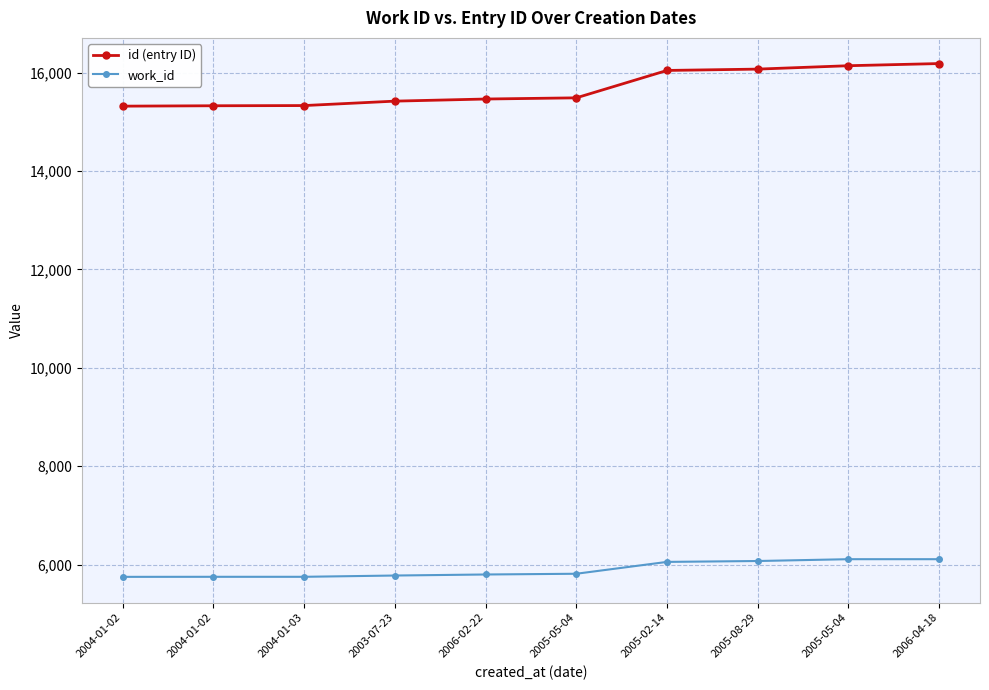

True or false: work_id has more than 1 points higher than both neighbors.

False